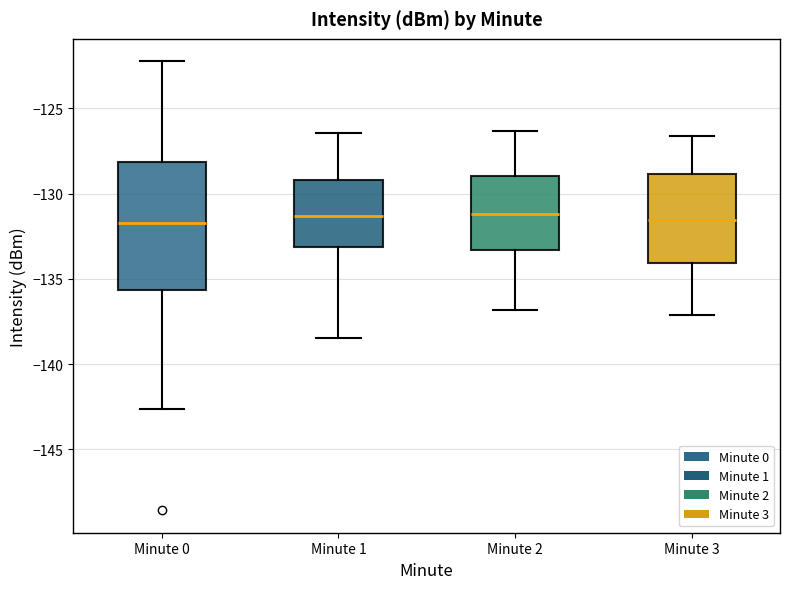

Where does the lower whisker of the box for Minute 1 end on the y-axis? The values are not printed on the chart, so give them approximately, as read against the axis.

-138.5